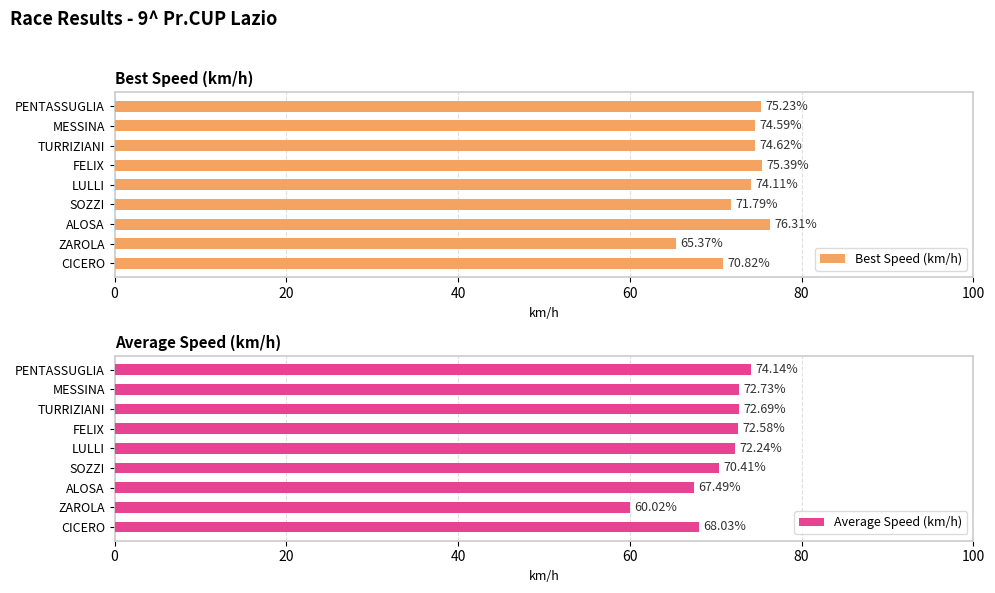

Where is Best Speed (km/h) nearest to the value 70?

CICERO